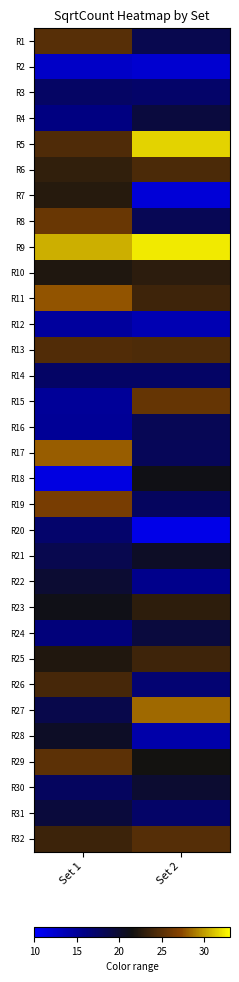

Which series has the largest total across all categories?

R9